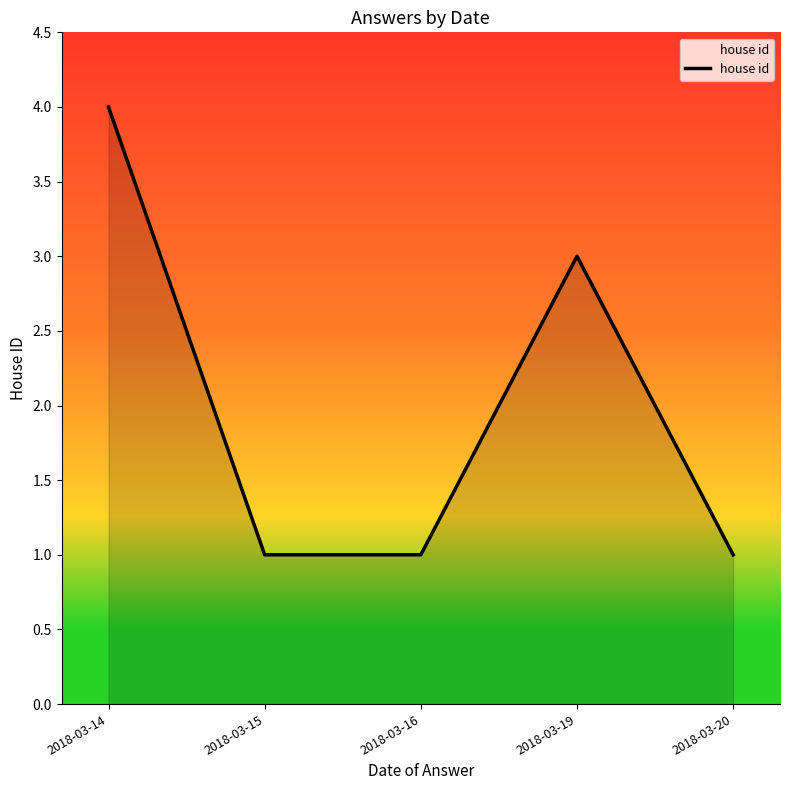

What is the minimum value shown in the chart?

1